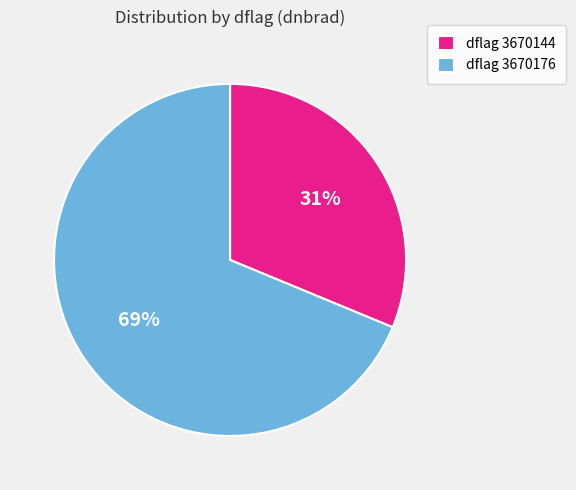

Is it true that dflag 3670144 is 31% of the pie?

True